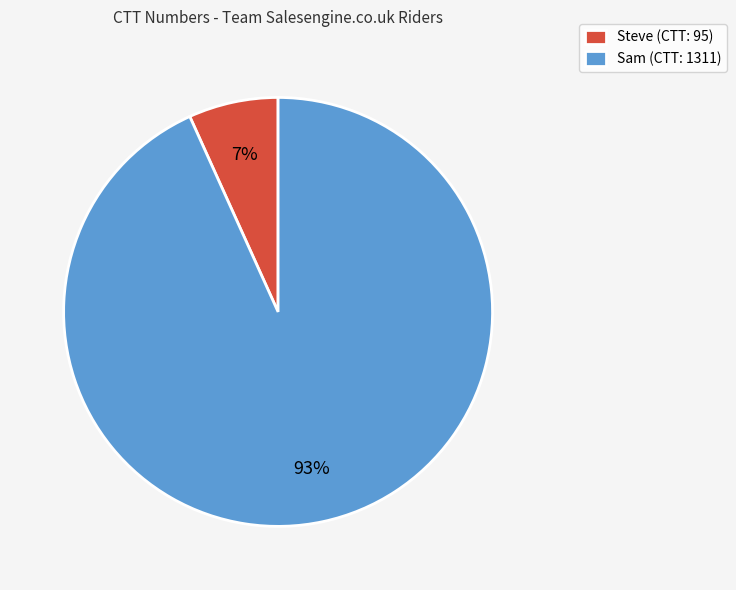

Combined, do Steve (CTT: 95) and Sam (CTT: 1311) account for over 50%?

Yes